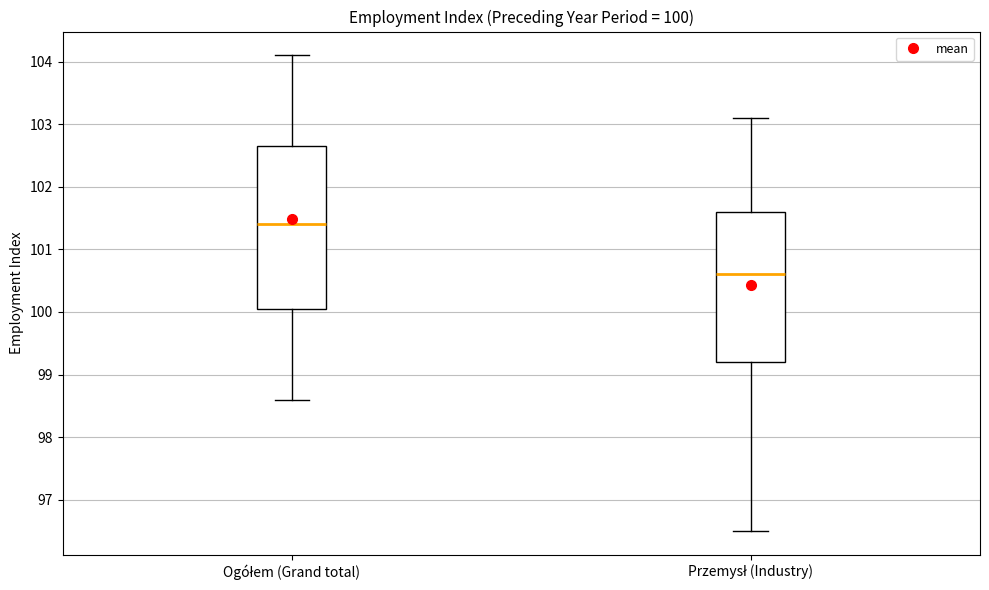

Which box is the tallest, from its lower edge to its upper edge?

Ogółem (Grand total)